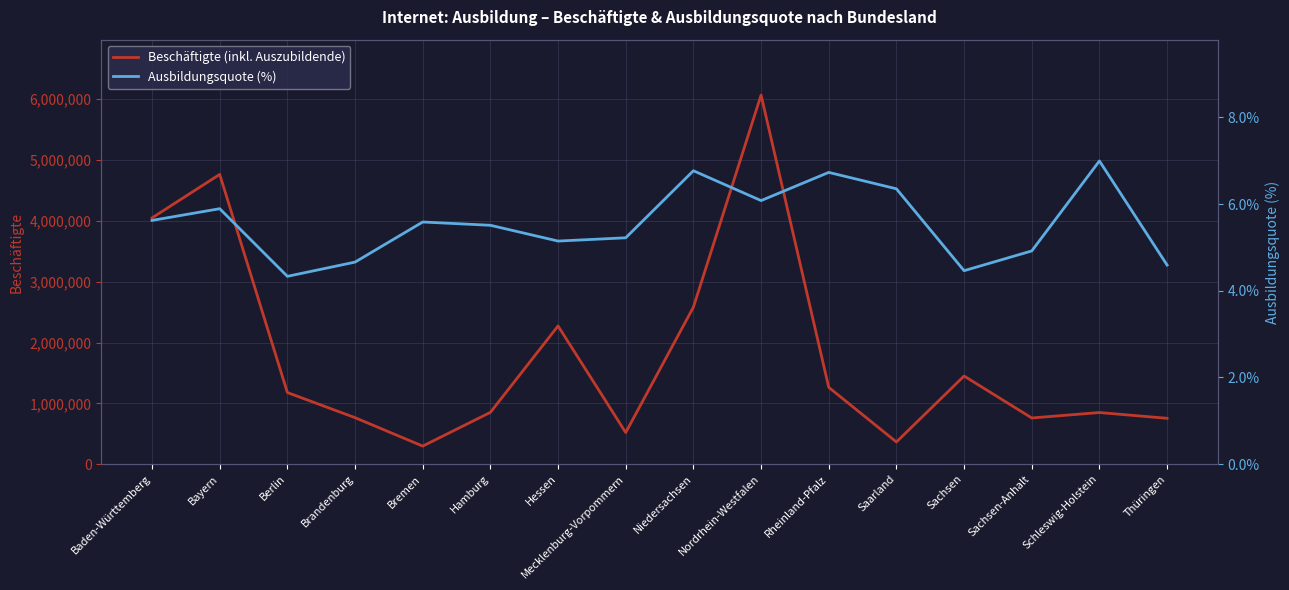

How many interior local valleys does the Beschäftigte series have?

4